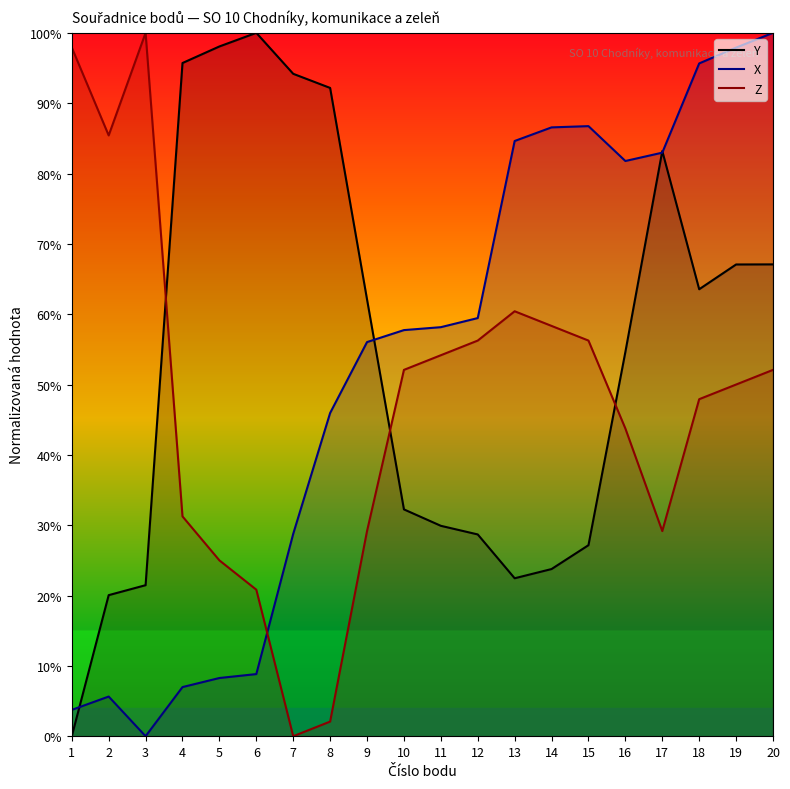

At which label does Y first exceed 62?

4